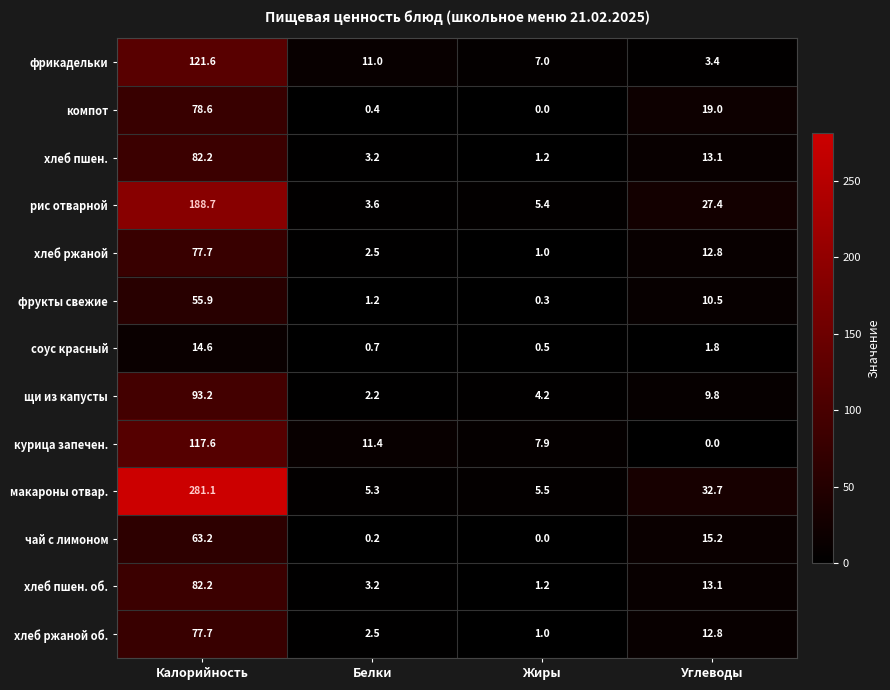

Rank the categories by чай с лимоном value from lowest to highest.

Жиры, Белки, Углеводы, Калорийность